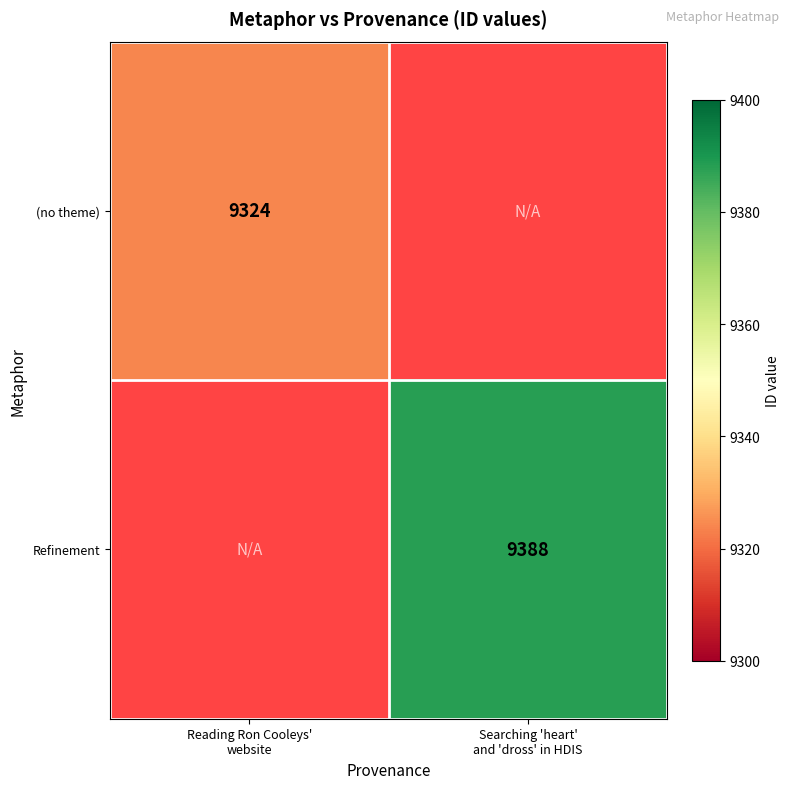

Which has a higher value, Reading Ron Cooleys'
website or Searching 'heart'
and 'dross' in HDIS?

Searching 'heart'
and 'dross' in HDIS